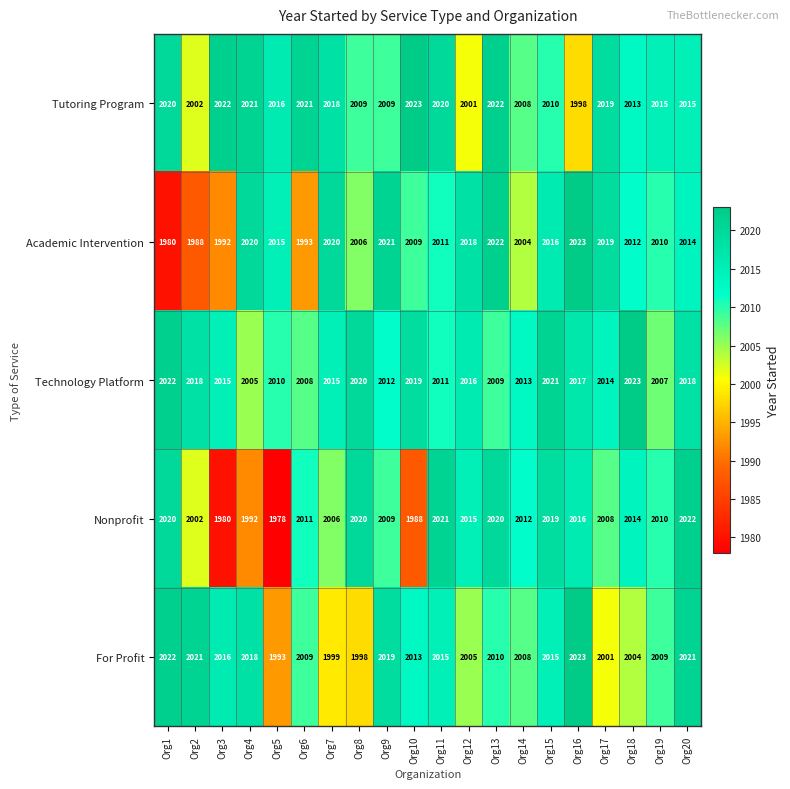

Which series has the largest range (max minus min)?

Nonprofit